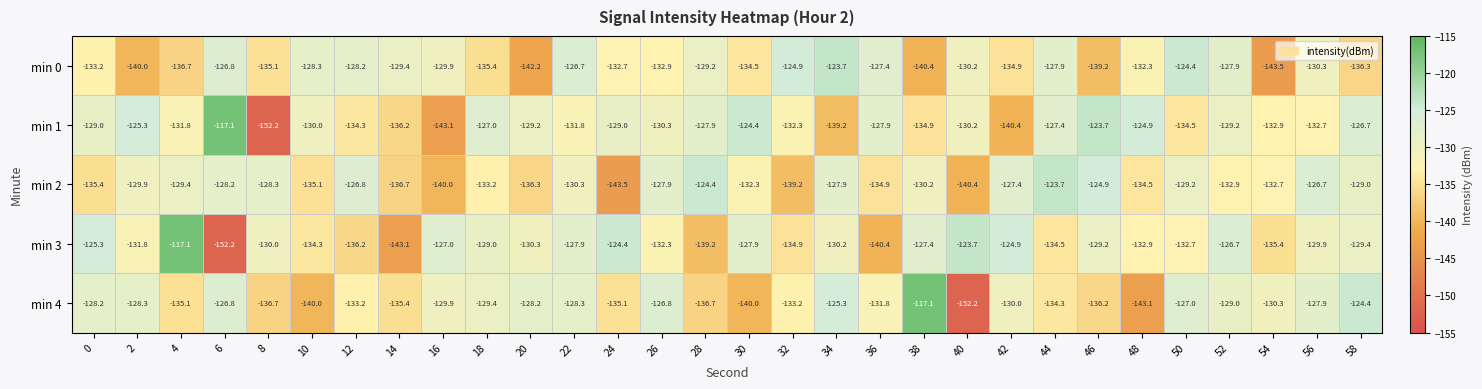

What is the difference between the highest and lowest values at 46?

15.5